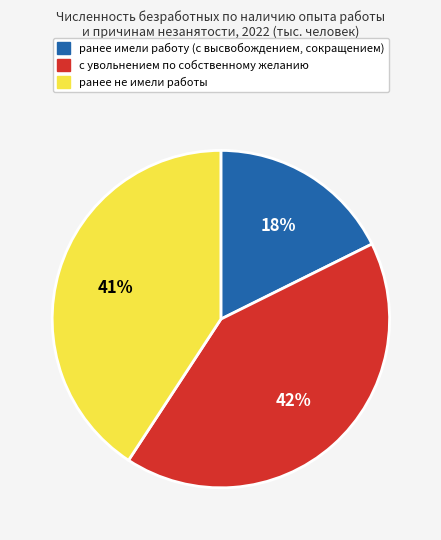

To the nearest percent, what is the difference between the largest and smallest slice percentages?

24%